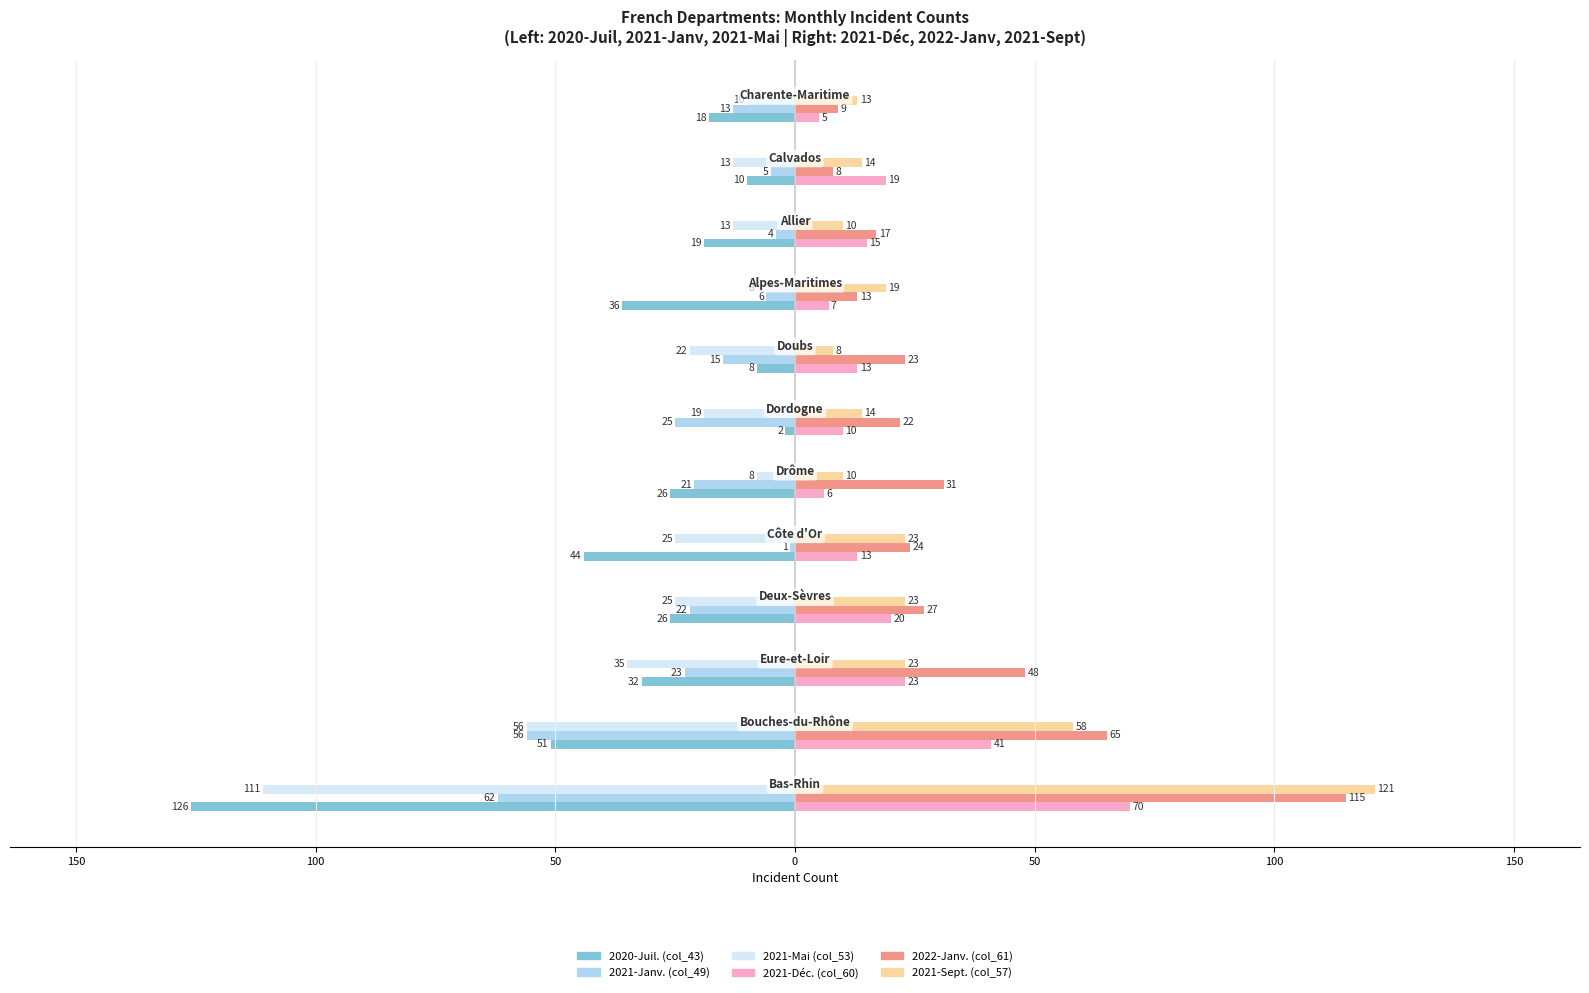

What is the difference between the maximum and minimum values in the 2021-Sept. (col_57) series?

113